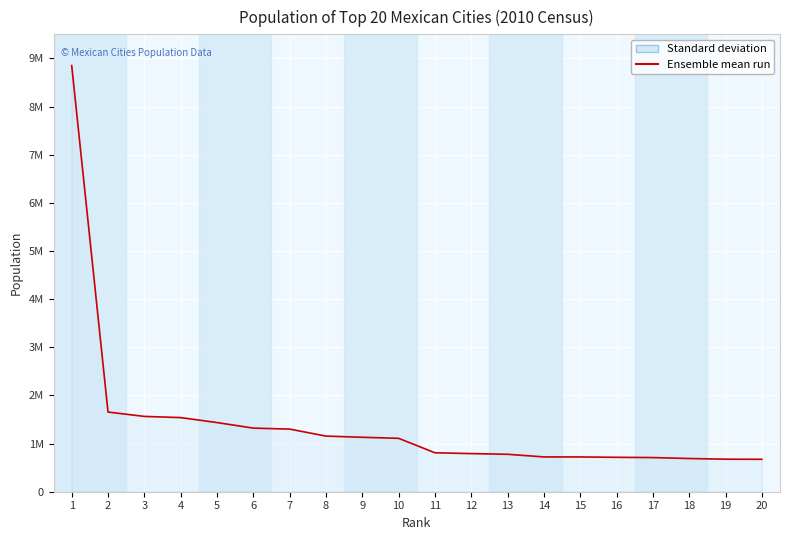

What is the smallest value displayed?

673616